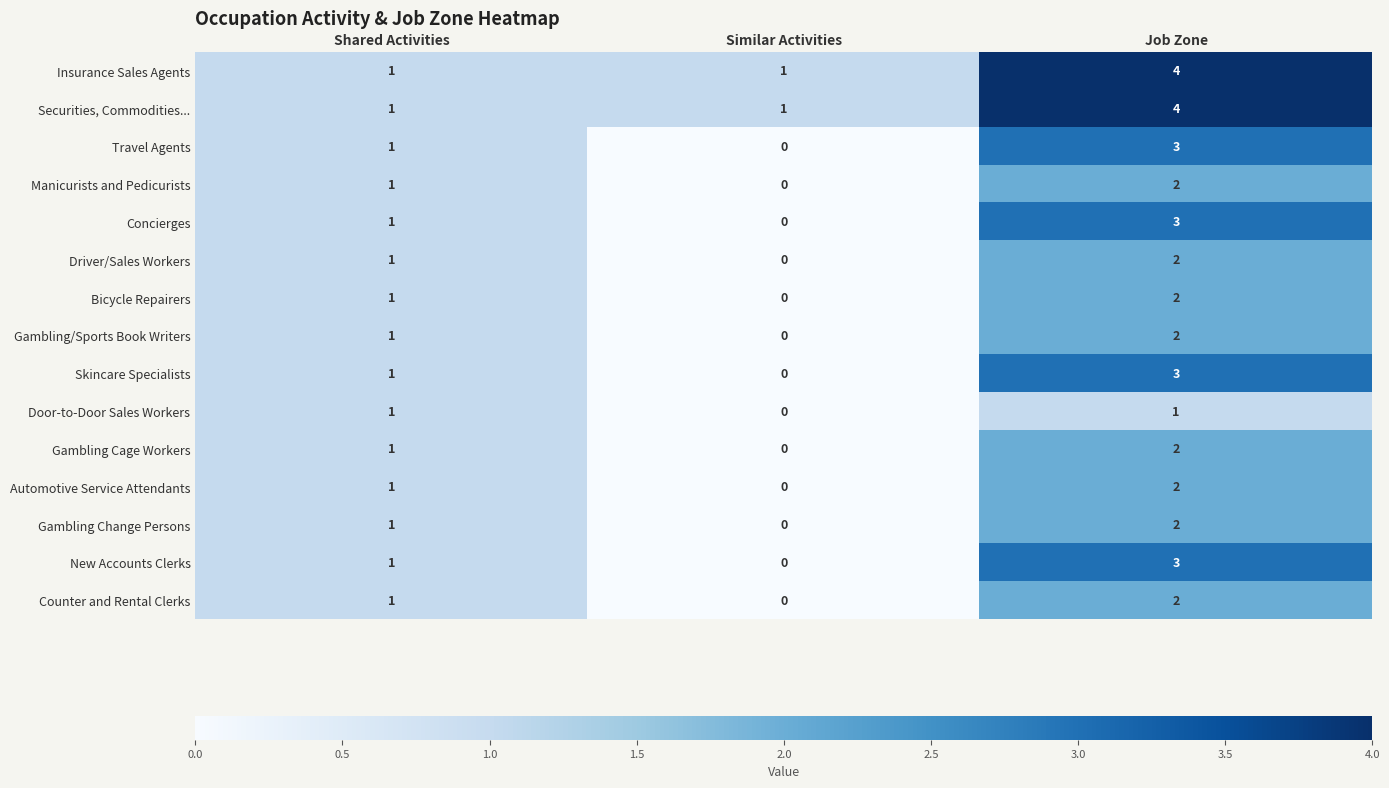

What is the total value across all series at Job Zone?

37